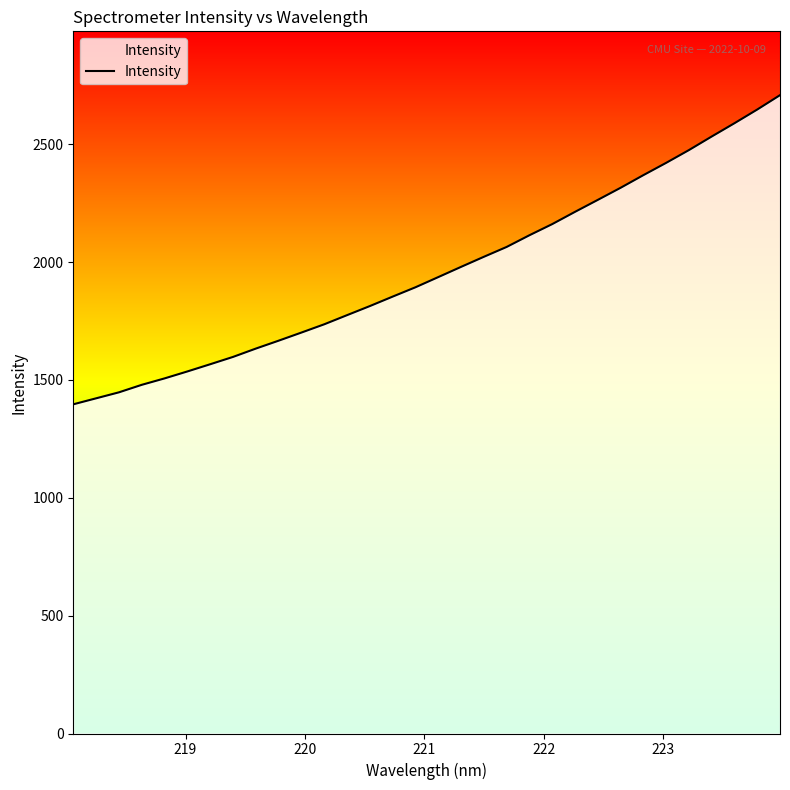

What is the maximum value shown in the chart?

2707.9